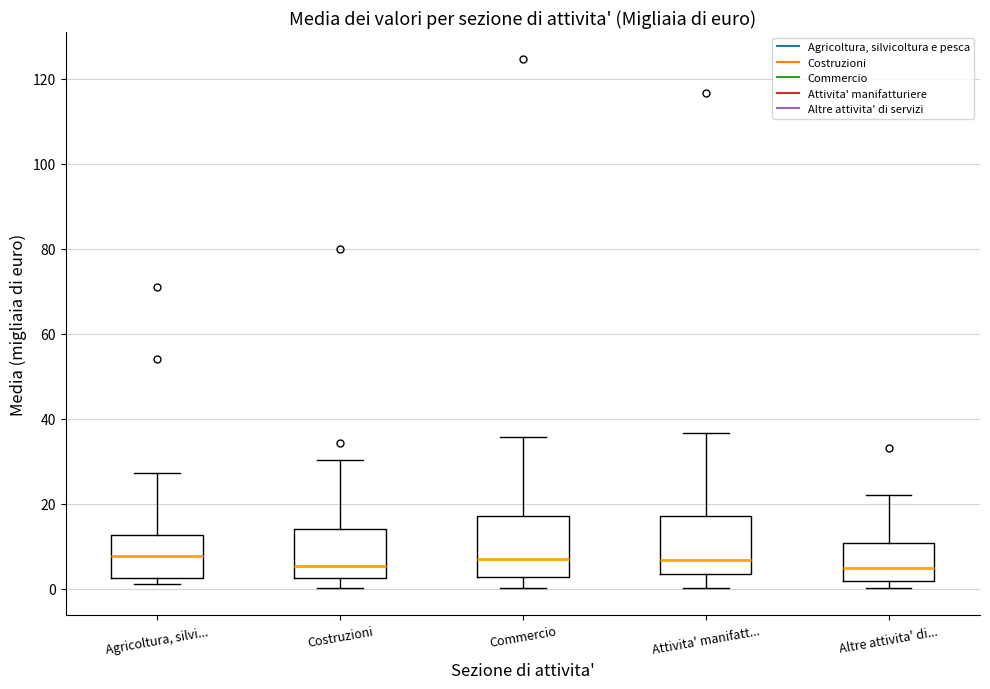

Reading left to right, read every box against the y-axis: the position of its median line, the range the box covers, and the ends of its whiskers. The values are not printed on the chart, so give them approximately, as read against the axis.

Agricoltura, silvi...: median 8, box 2 to 12, whiskers 2 (just below the box's lower edge) to 28
Costruzioni: median 6, box 2 to 14, whiskers 0 to 30
Commercio: median 6, box 2 to 18, whiskers 0 to 36
Attivita' manifatt...: median 6, box 4 to 18, whiskers 0 to 36
Altre attivita' di...: median 4, box 2 to 10, whiskers 0 to 22